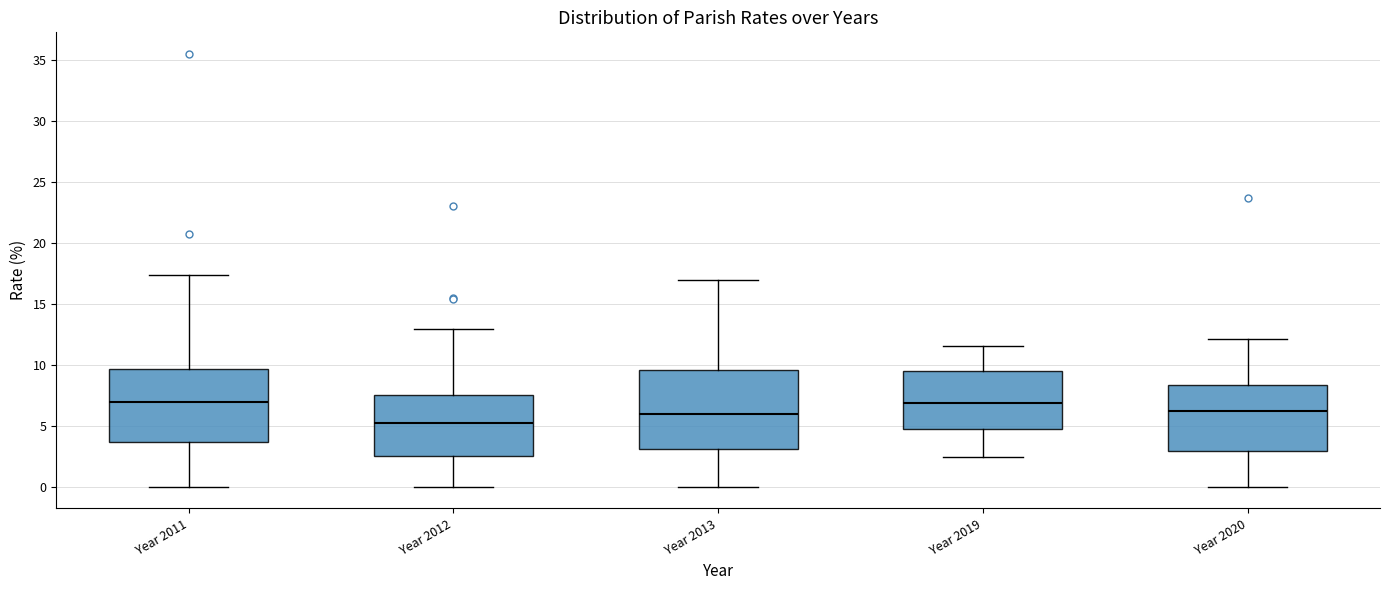

Where does the lower whisker of the box for Year 2013 end on the y-axis? The values are not printed on the chart, so give them approximately, as read against the axis.

0.0